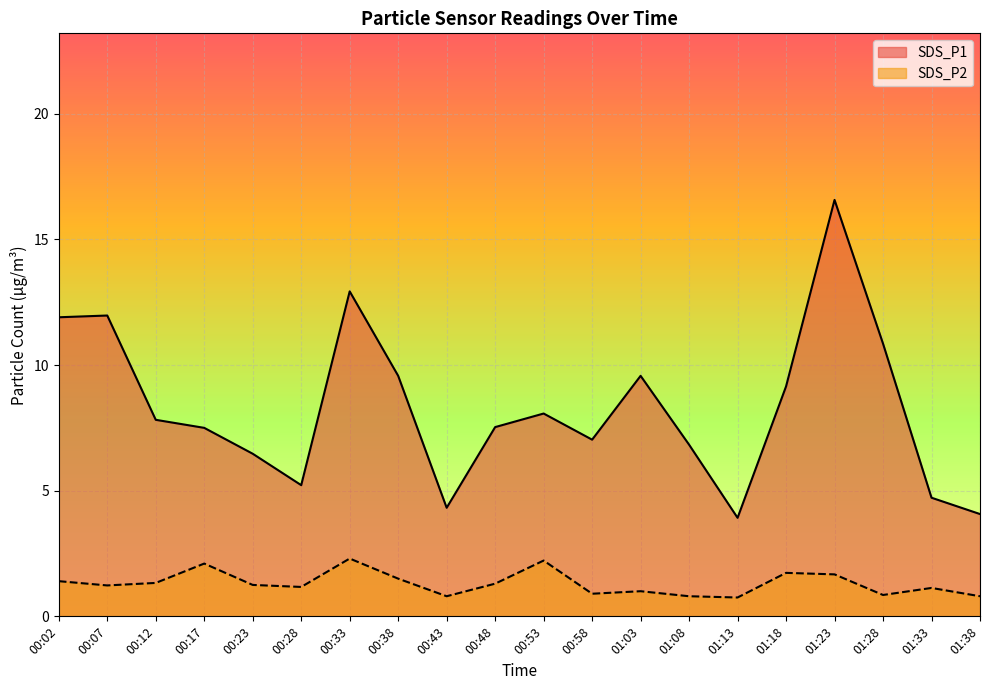

What is the spread (max minus min) of values at 01:18?

7.4